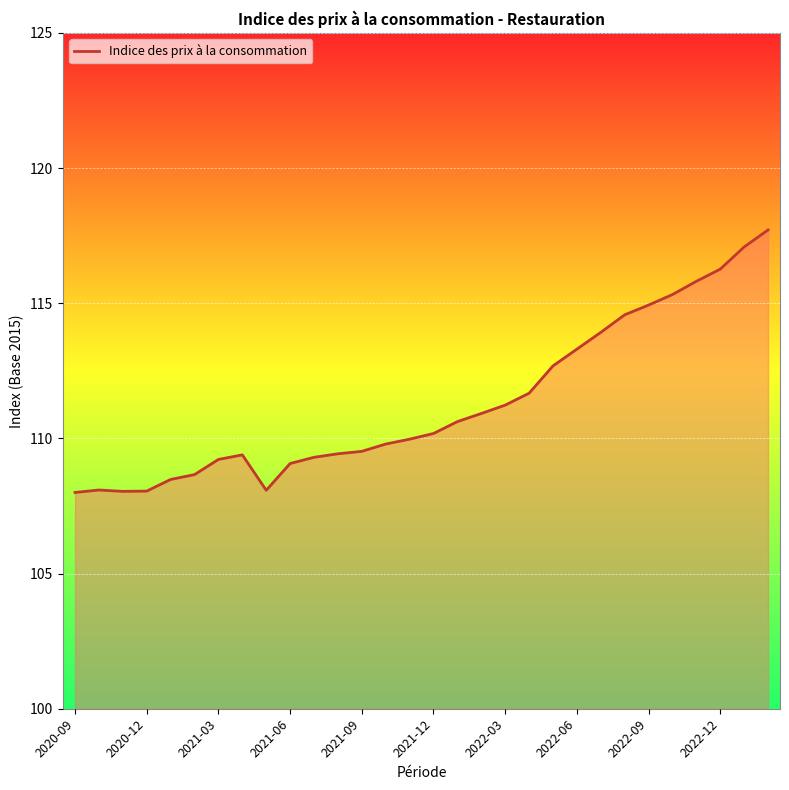

What is the sum of all values?

3339.3